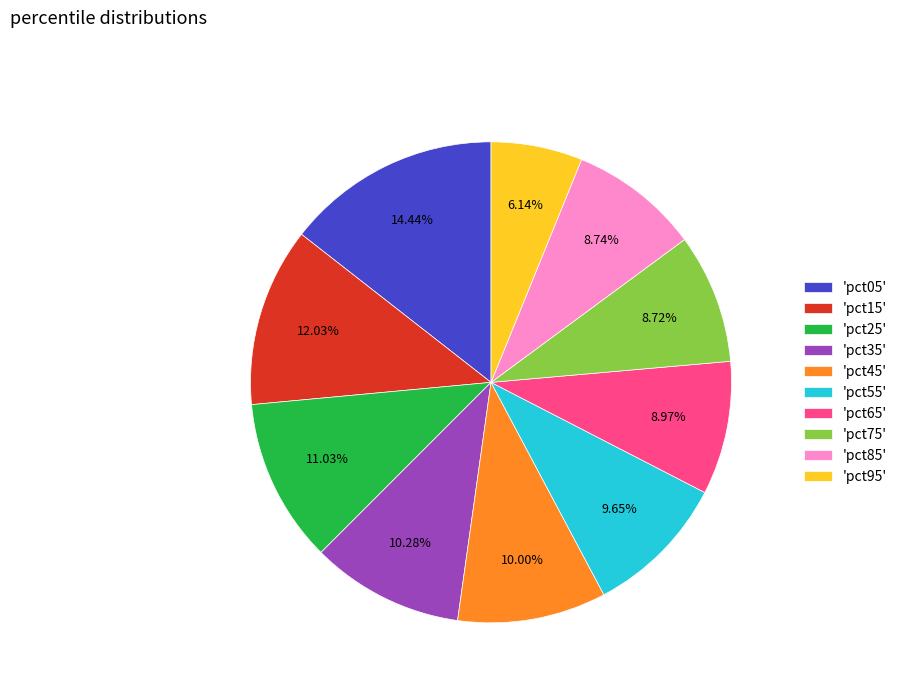

Is there any slice that represents more than half of the pie?

No